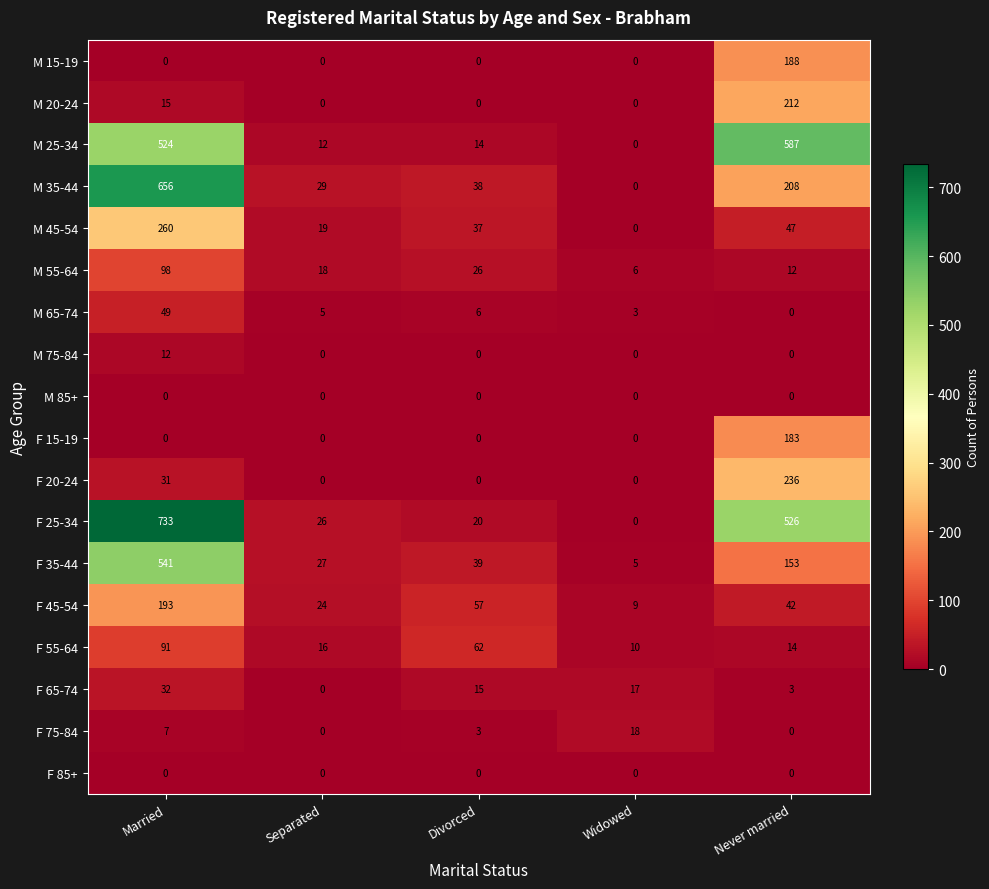

Is it true that M 20-24 equals 10 at Married?

False